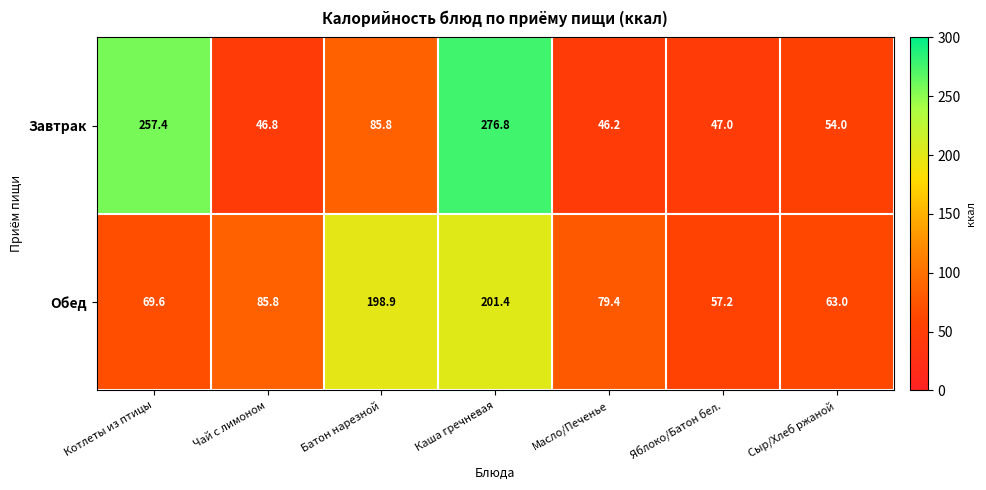

What value does the Обед series have at Яблоко/Батон бел.?

57.2